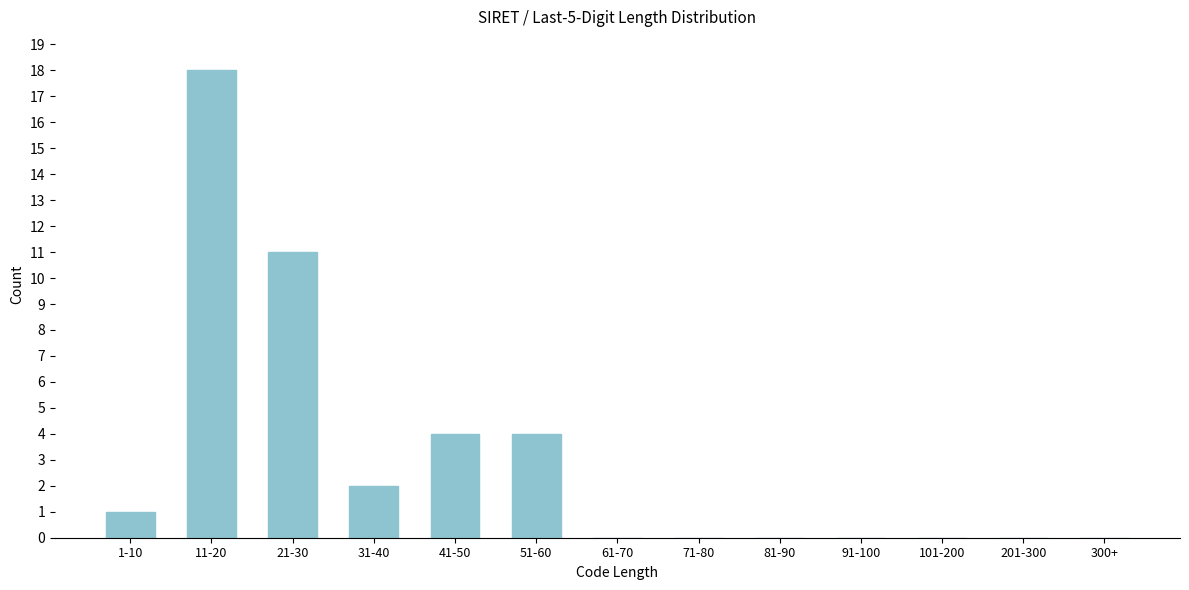

Reading left to right, extract all data points from this chart.

1-10=1	11-20=18	21-30=11	31-40=2	41-50=4	51-60=4	61-70=0	71-80=0	81-90=0	91-100=0	101-200=0	201-300=0	300+=0